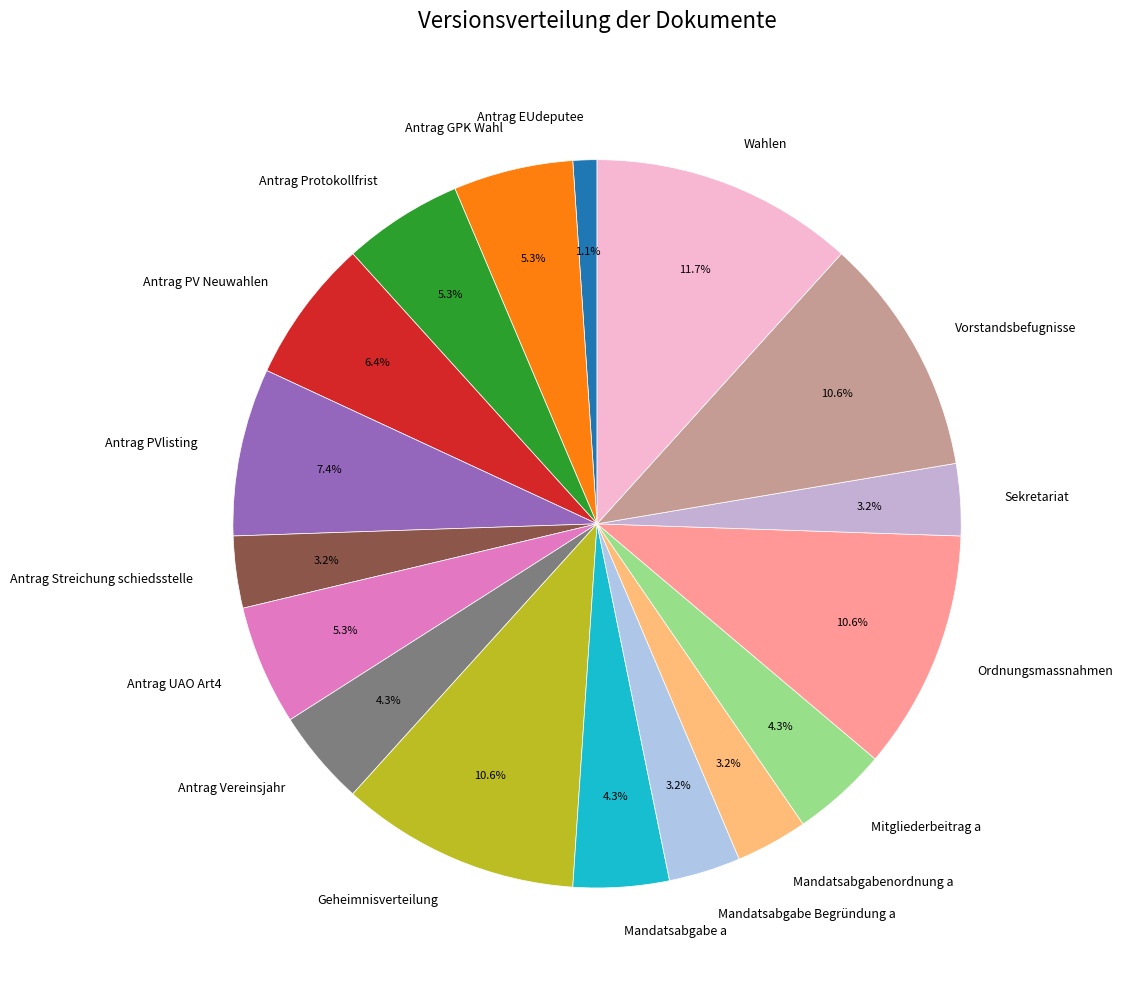

True or false: Antrag GPK Wahl accounts for 1% of the total.

False